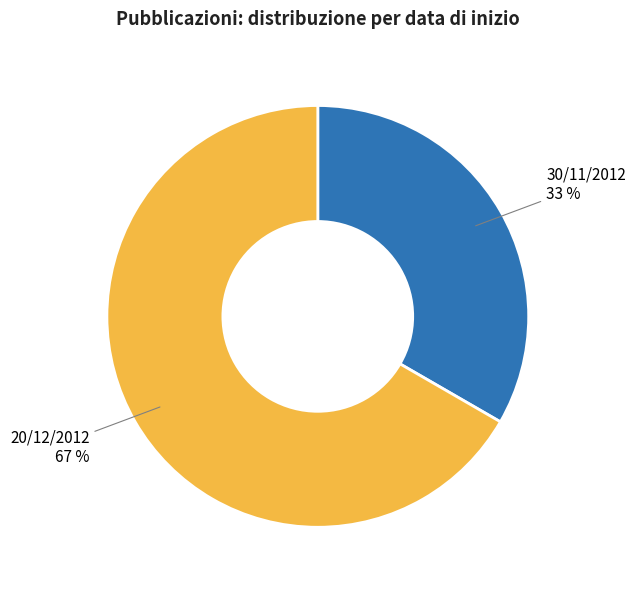

What percentage is the 20/12/2012 slice, to the nearest percent?

67%